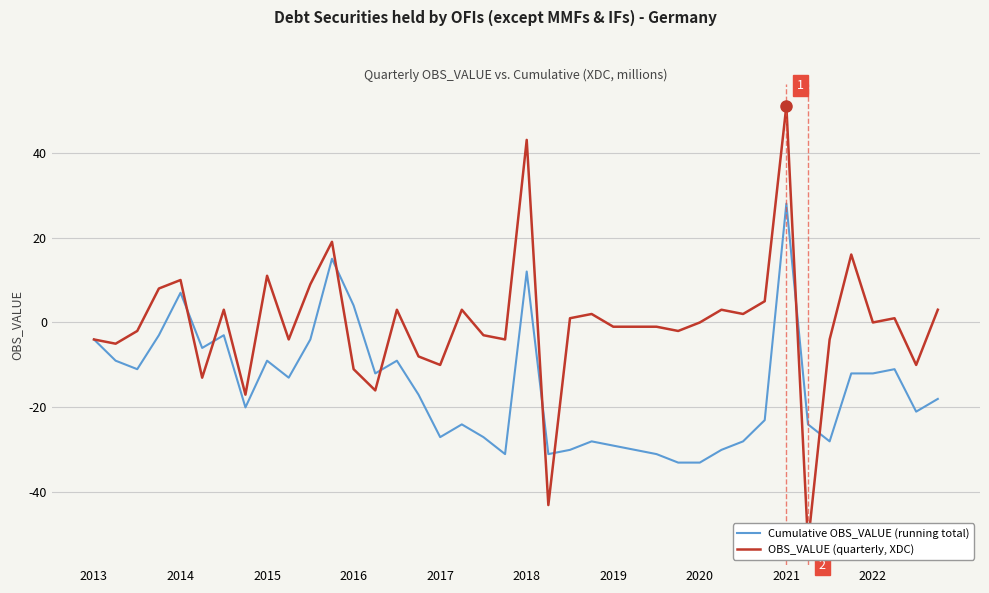

How many distinct data groups are displayed?

2